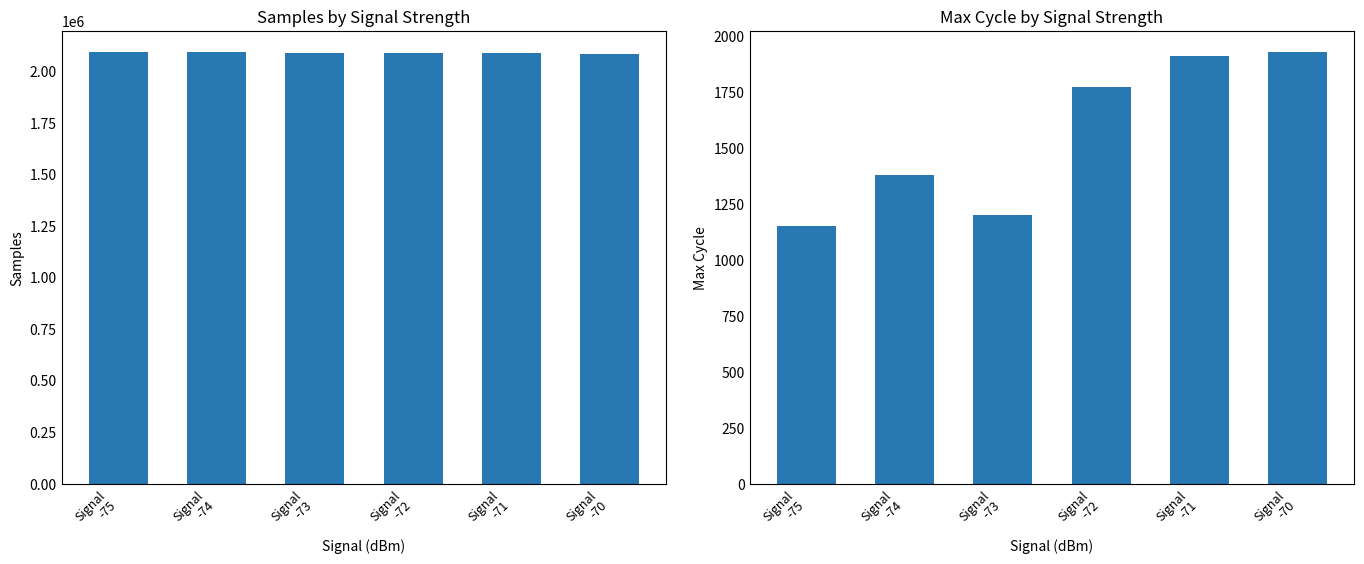

Does the chart contain any negative values?

No